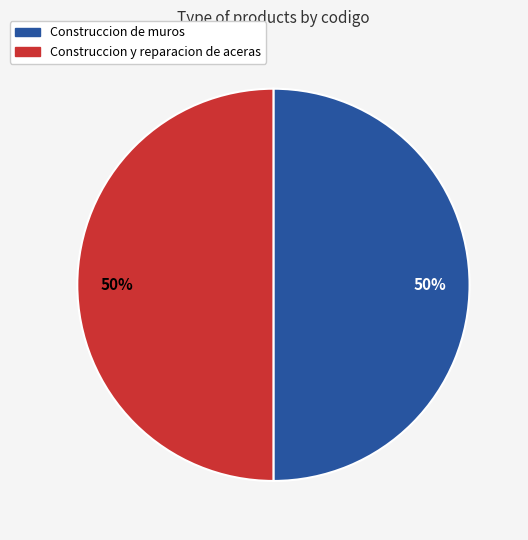

Combined, do Construccion y reparacion de aceras and Construccion de muros account for over 50%?

Yes